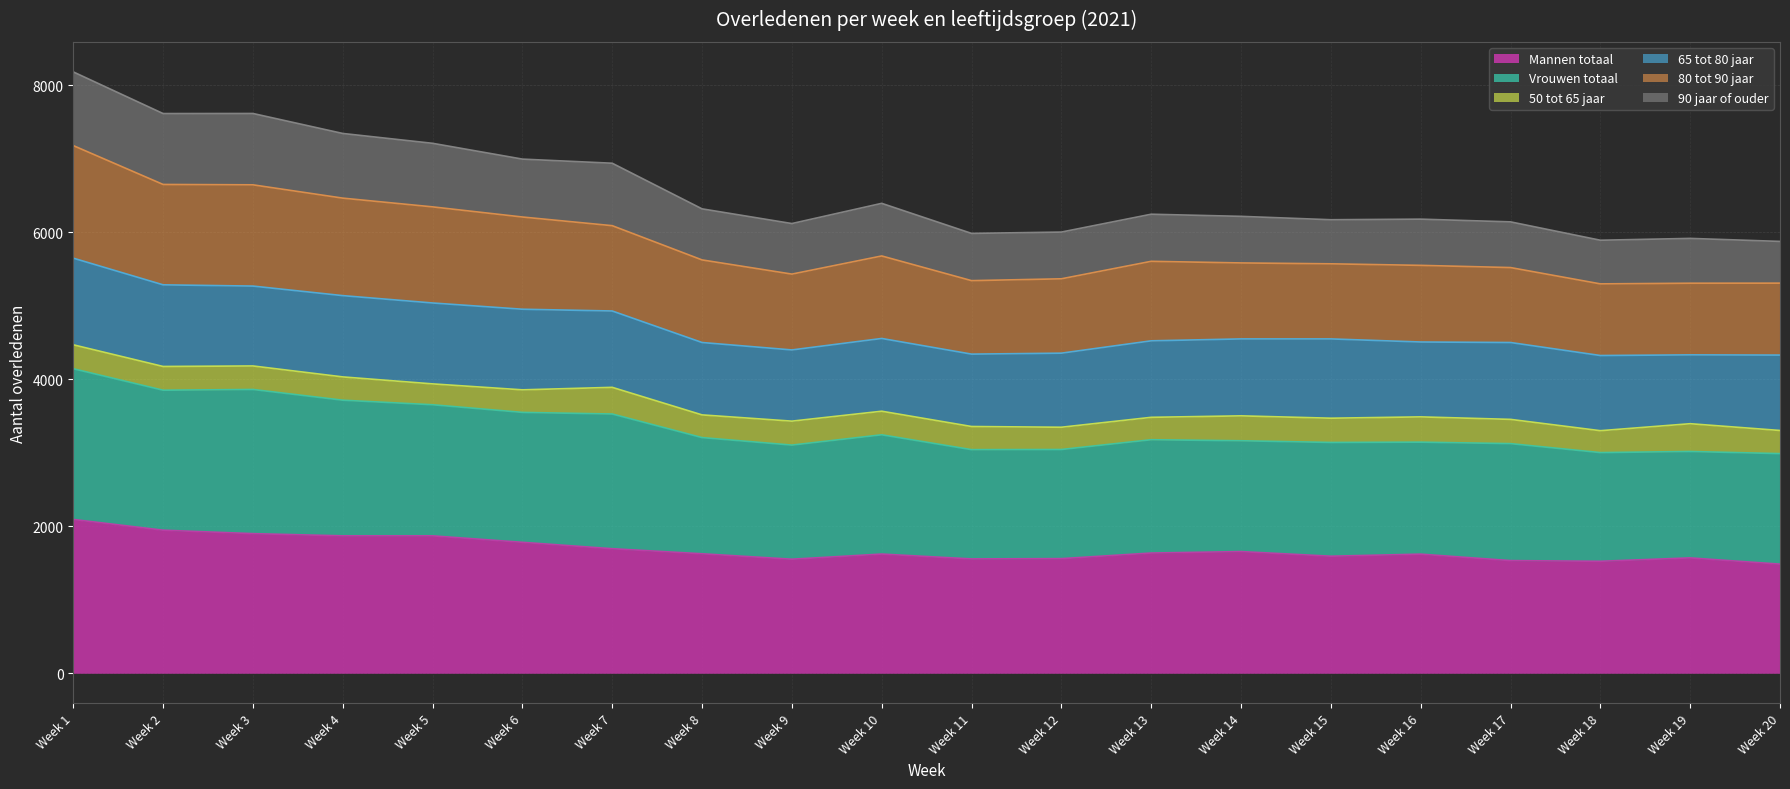

What is the total value across all series at Week 1?

8184